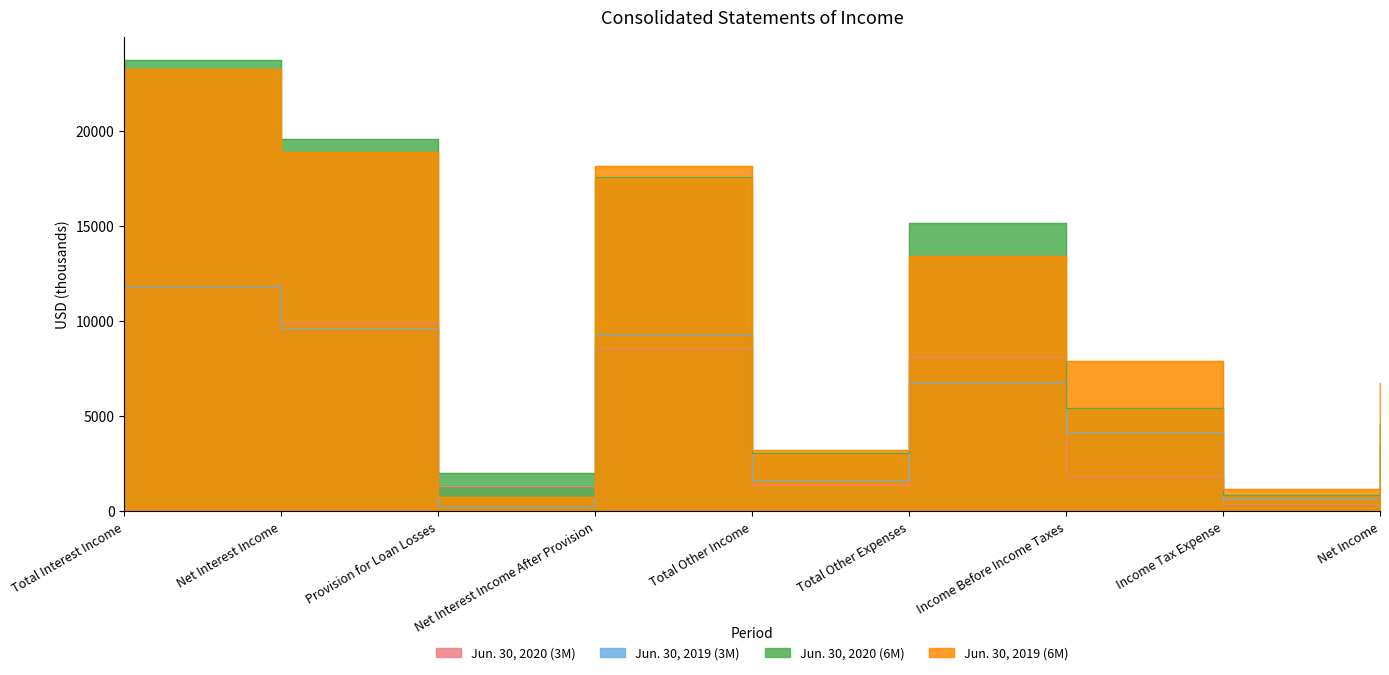

The Jun. 30, 2019 (3M) series shows 2912 at Total Other Income. True or false?

False